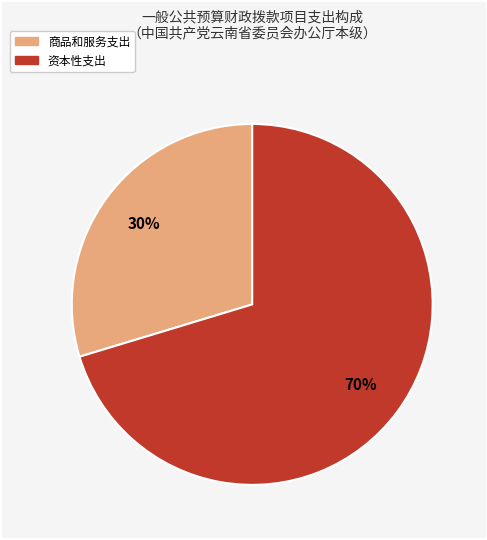

Does any single category account for the majority?

Yes